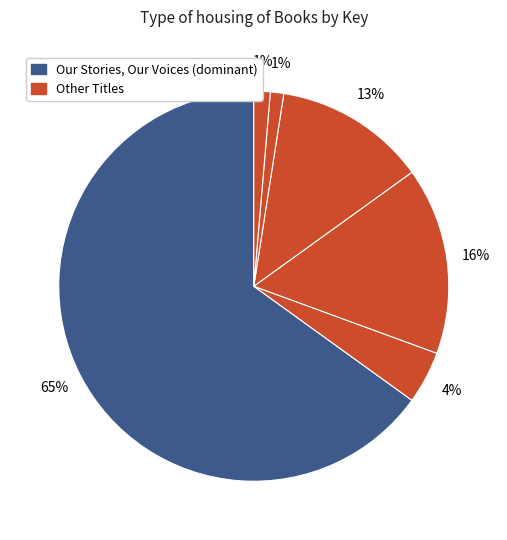

Count the number of slices in the pie.

6